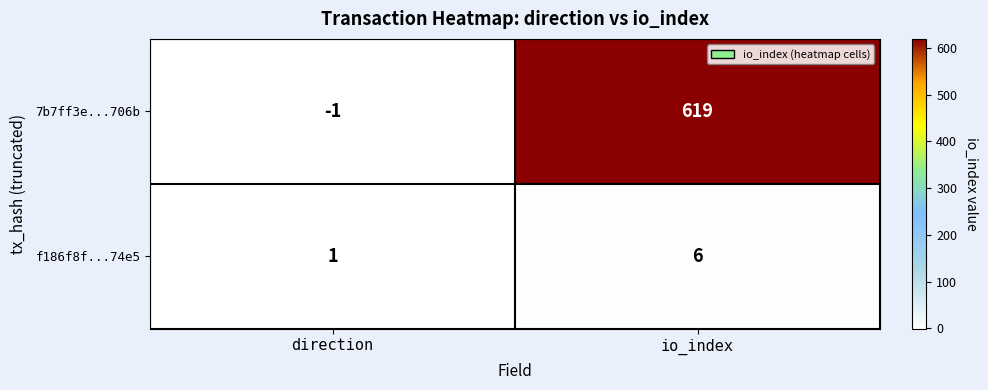

What is the difference between the maximum and minimum values in the f186f8f...74e5 series?

5